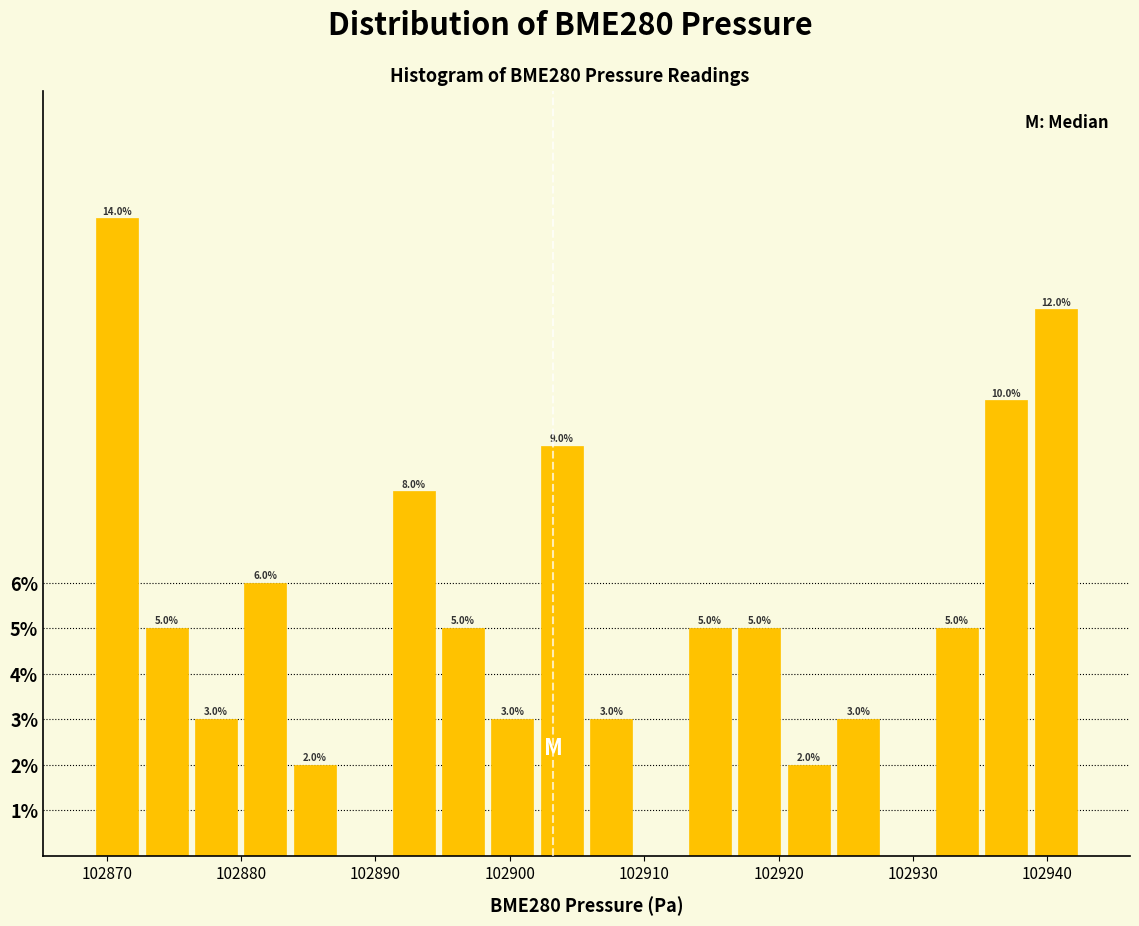

Around what value on the x-axis is the tallest bar? Give the approximate position of its centre, as read against the axis.

102871